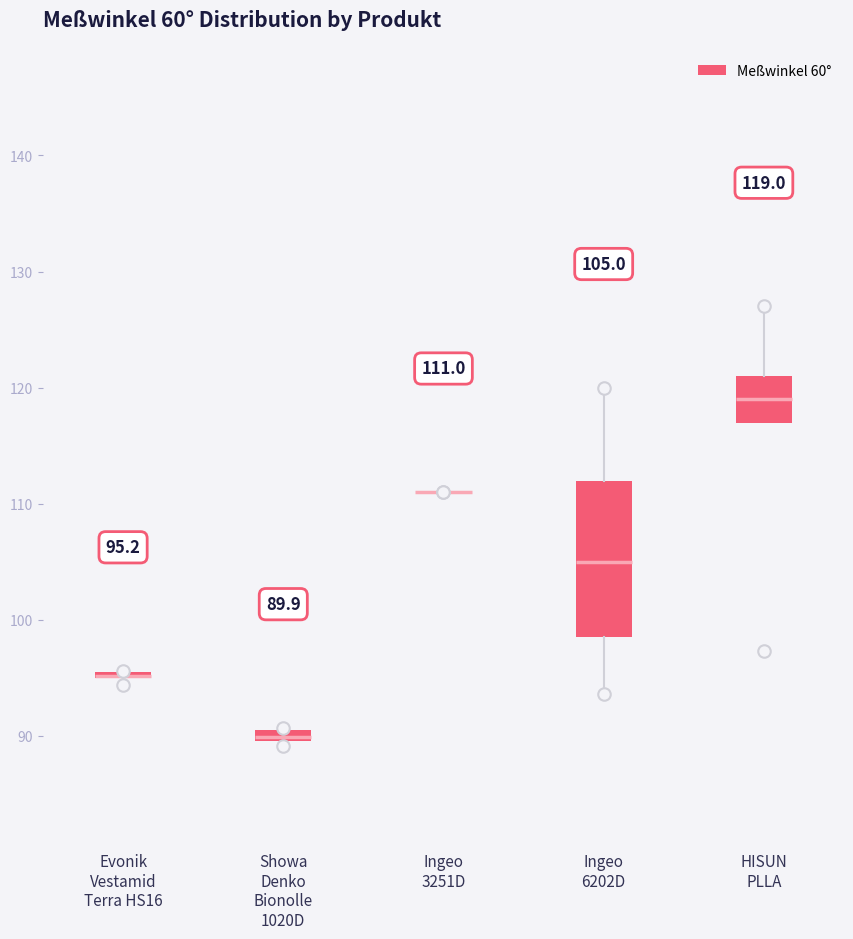

Which box is the tallest, from its lower edge to its upper edge?

Ingeo 6202D